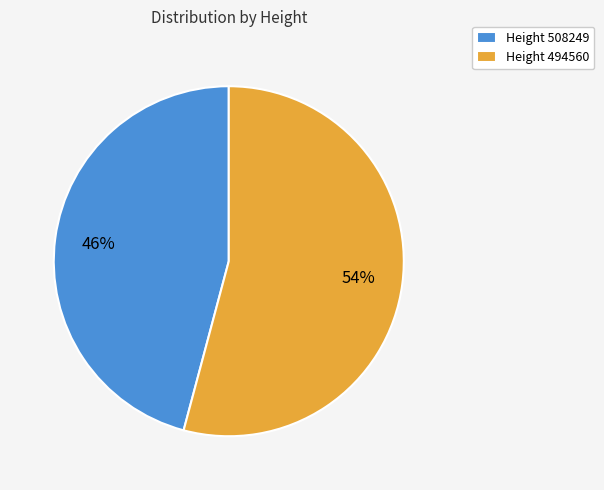

What is the ratio of the value at Height 494560 to the value at Height 508249?

1.2